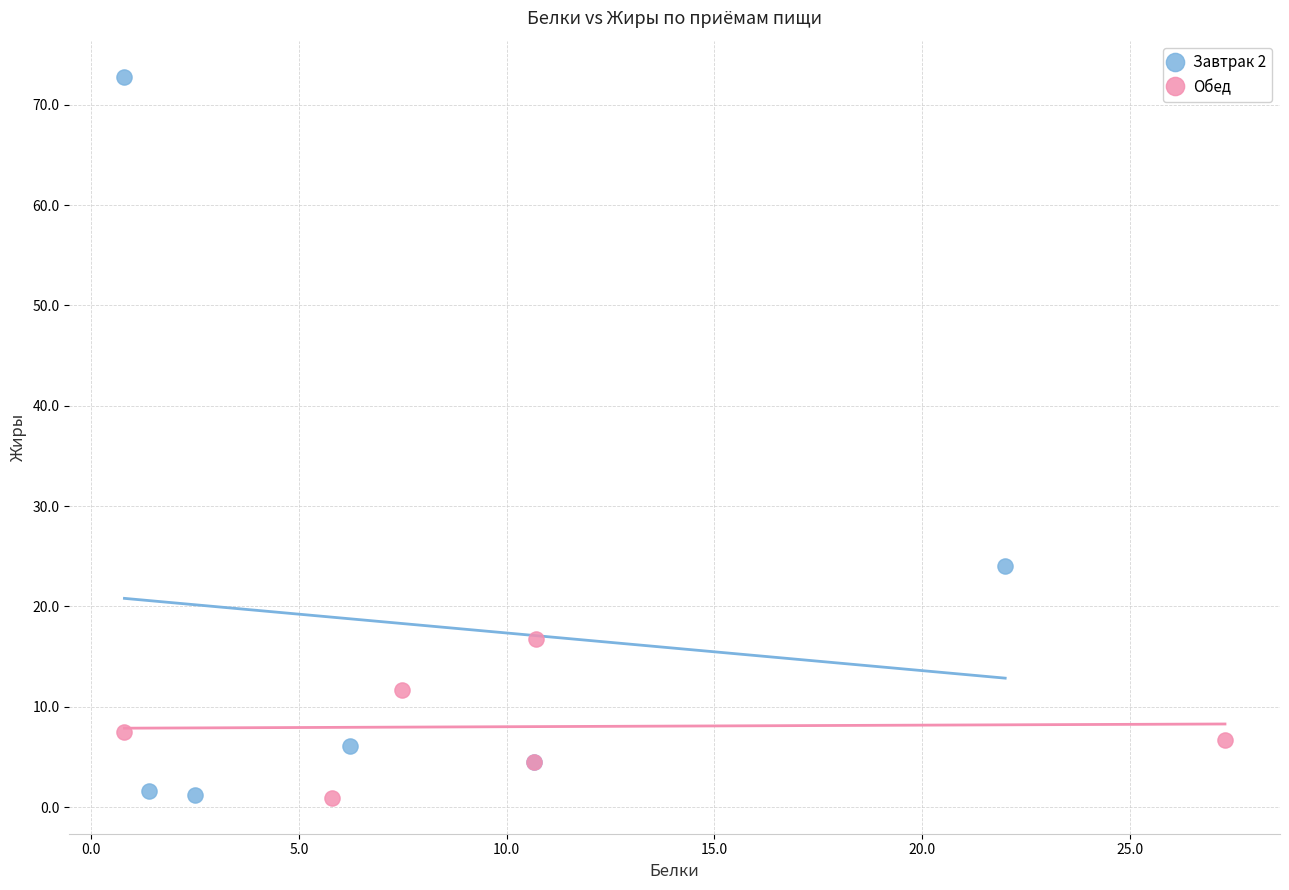

Which series has the largest Y range (max minus min)?

Завтрак 2